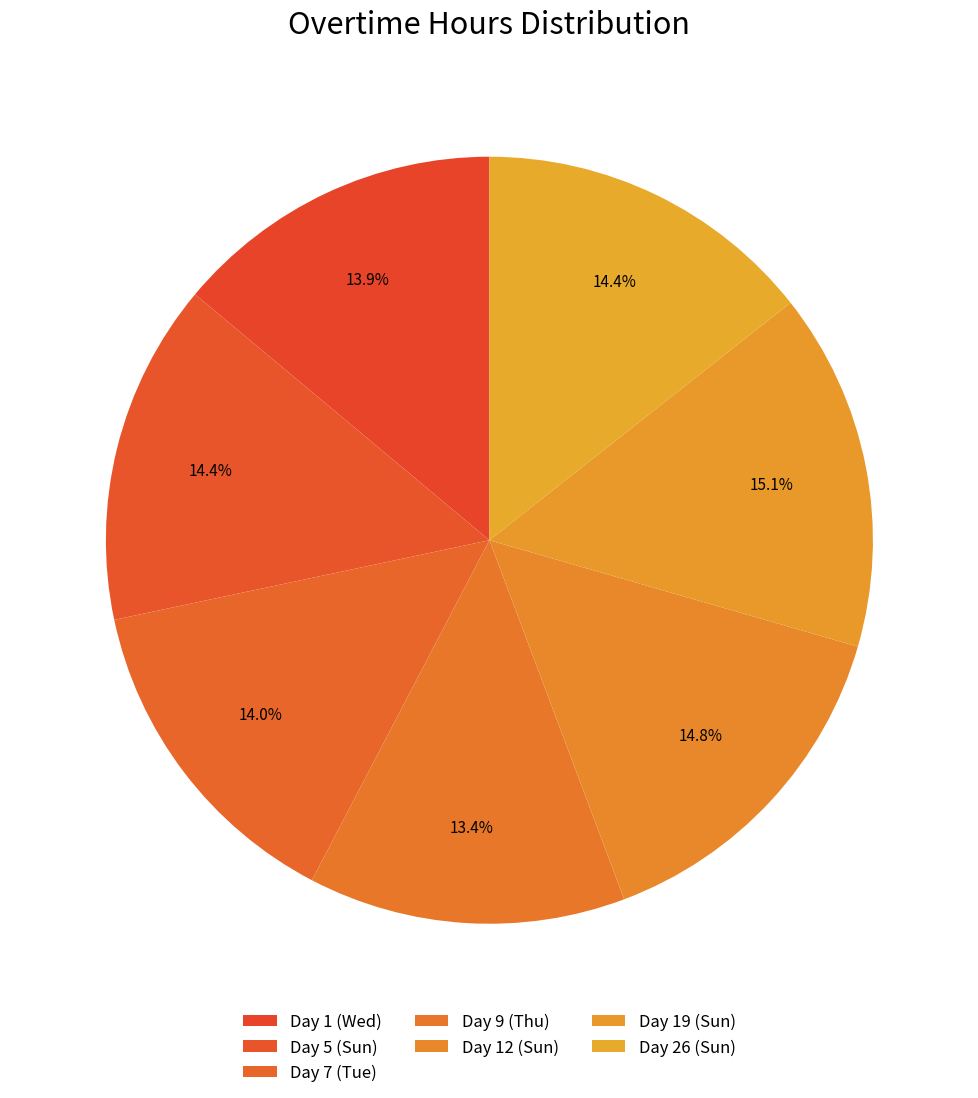

Count the number of slices in the pie.

7